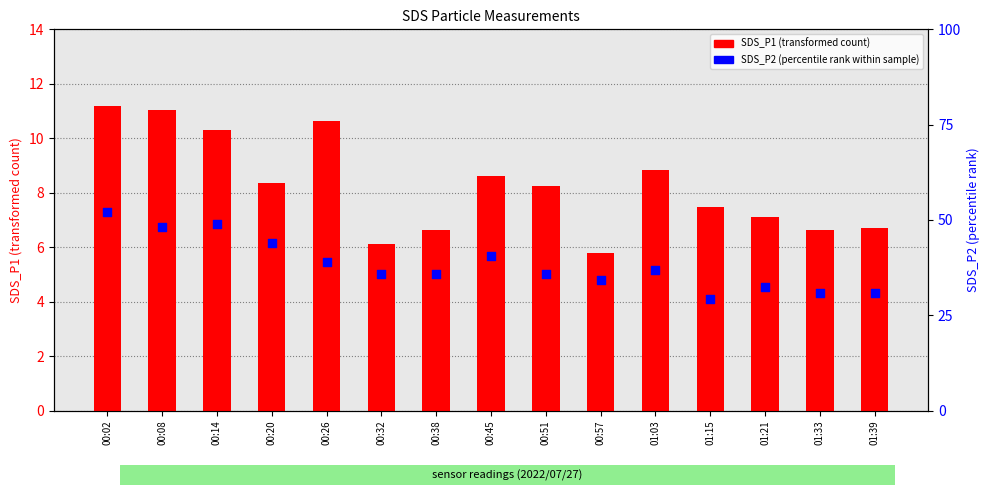

What are all the series names shown in the legend?

SDS_P1 (transformed count), SDS_P2 (percentile rank within sample)